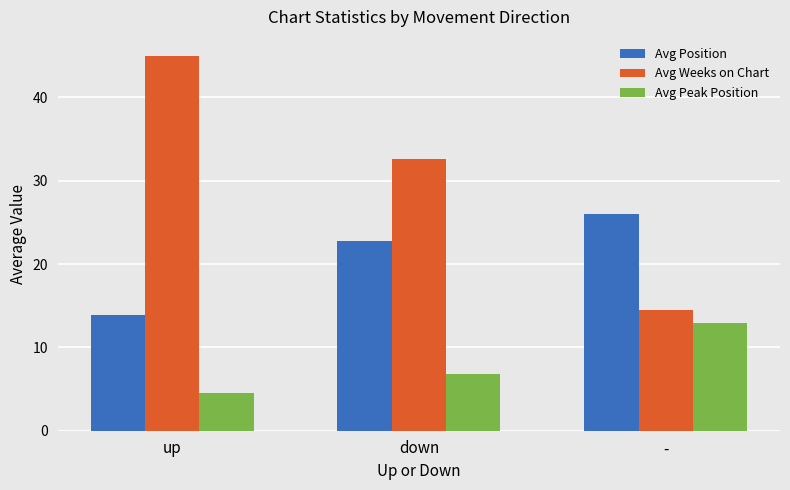

How many groups of bars are there?

3